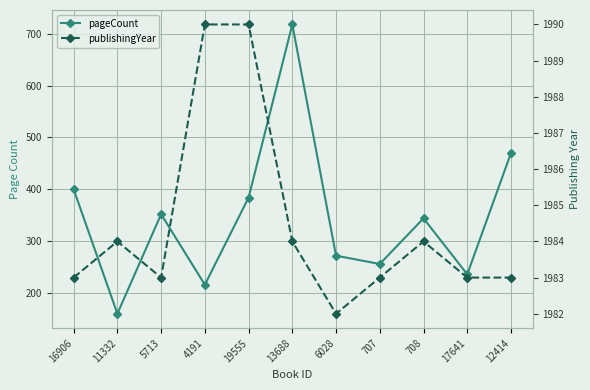

What is the difference between the second highest and second lowest values in the publishingYear series?

7